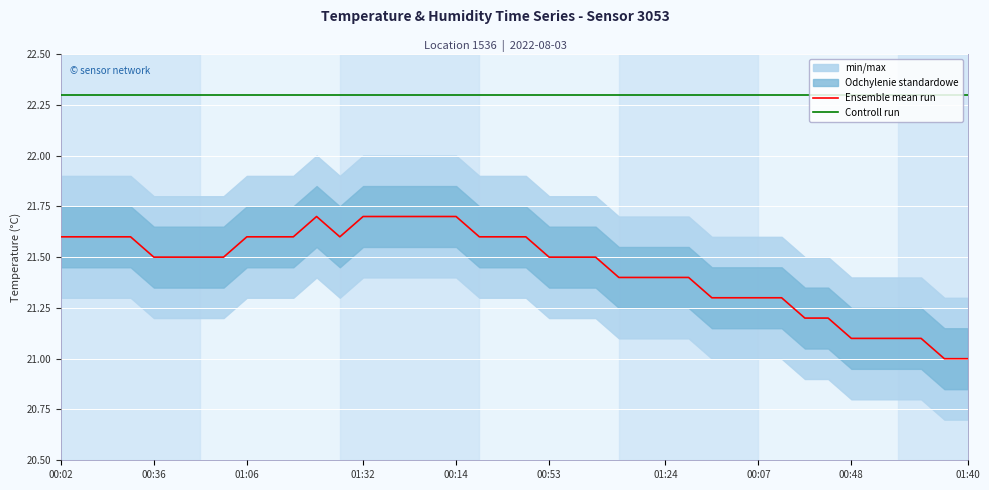

Reading left to right, transcribe all the data shown in this chart.

Ensemble mean run: 21.6	21.6	21.6	21.6	21.5	21.5	21.5	21.5	21.6	21.6	21.6	21.7	21.6	21.7	21.7	21.7	21.7	21.7	21.6	21.6	21.6	21.5	21.5	21.5	21.4	21.4	21.4	21.4	21.3	21.3	21.3	21.3	21.2	21.2	21.1	21.1	21.1	21.1	21.0	21.0
Controll run: 22.3	22.3	22.3	22.3	22.3	22.3	22.3	22.3	22.3	22.3	22.3	22.3	22.3	22.3	22.3	22.3	22.3	22.3	22.3	22.3	22.3	22.3	22.3	22.3	22.3	22.3	22.3	22.3	22.3	22.3	22.3	22.3	22.3	22.3	22.3	22.3	22.3	22.3	22.3	22.3